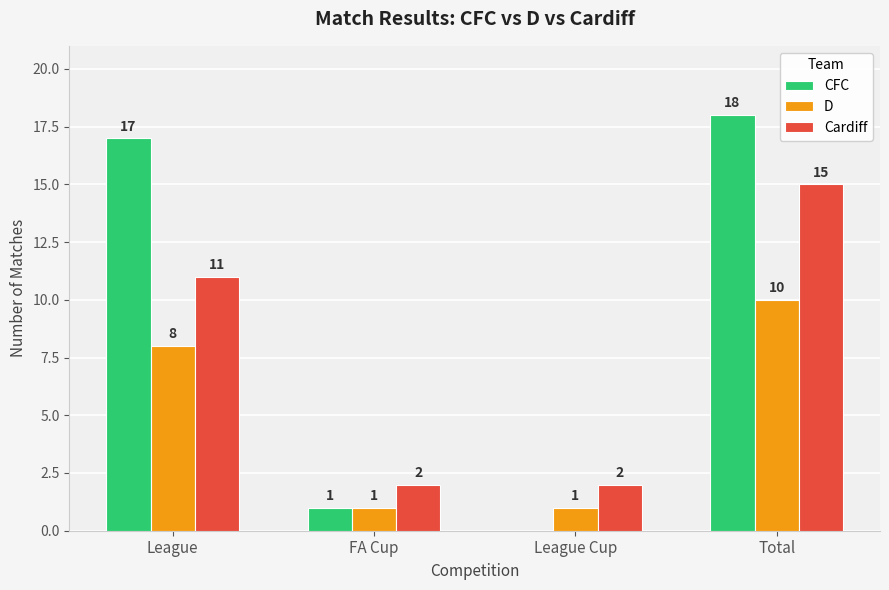

Where is D nearest to the value 5?

League